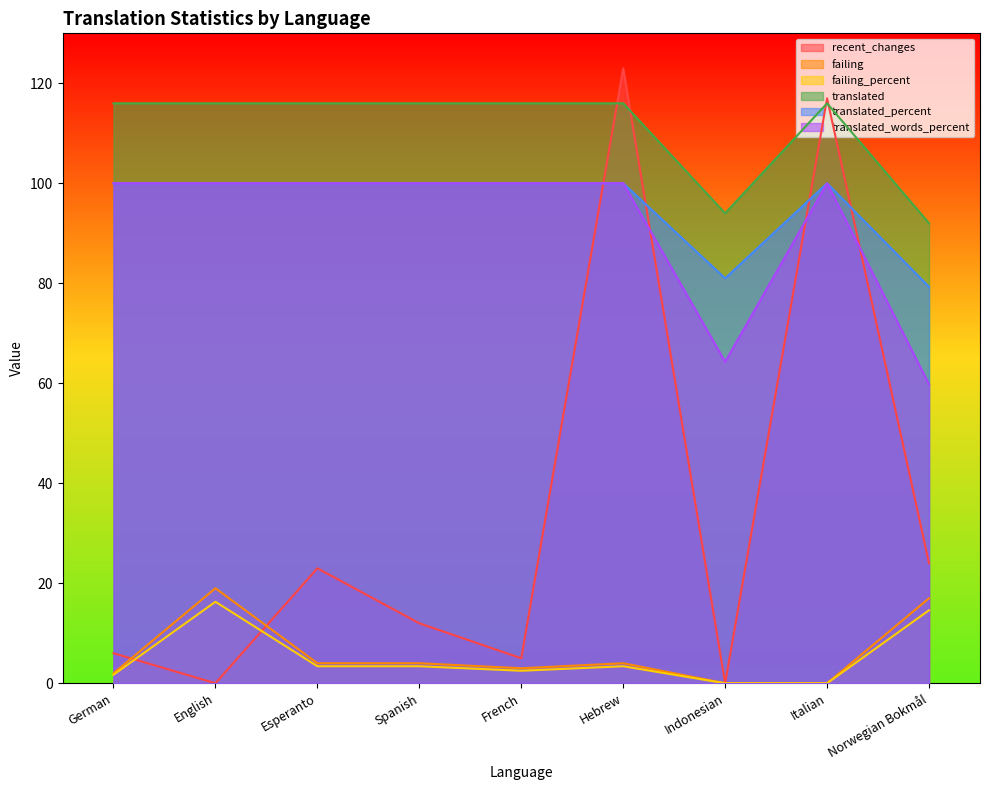

Which label corresponds to the largest value in the chart?

Hebrew